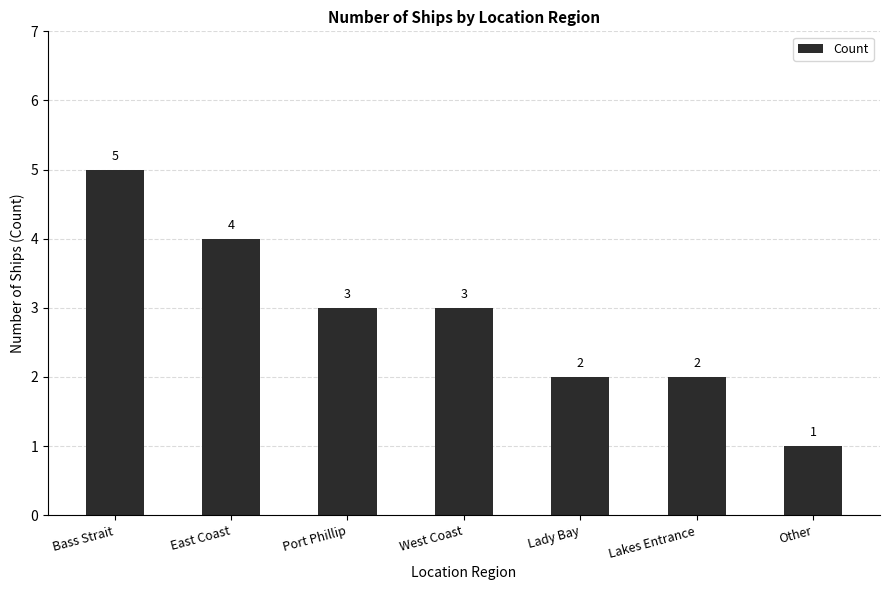

What is the value of the 5th bar from the left?

2